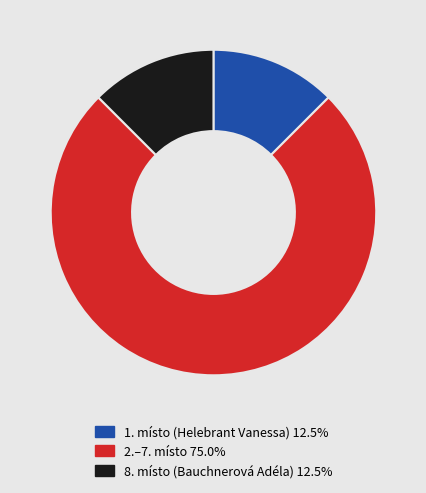

Is there a majority slice in this chart?

Yes